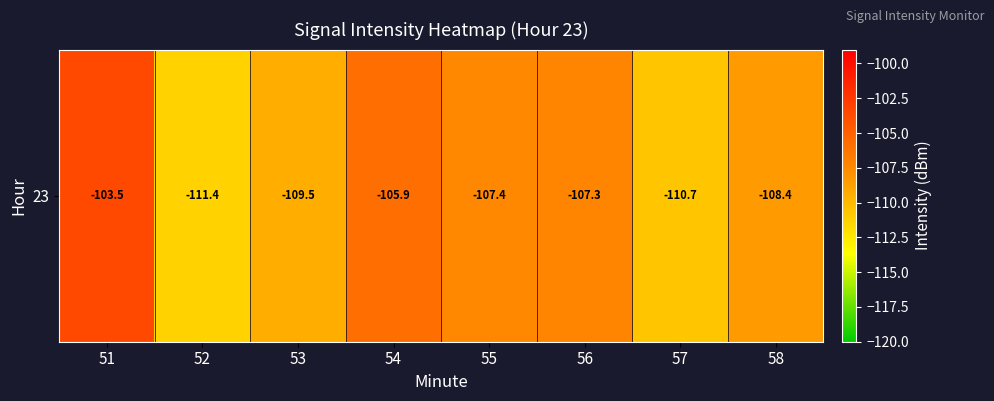

At which category does the chart reach its minimum across all series?

52